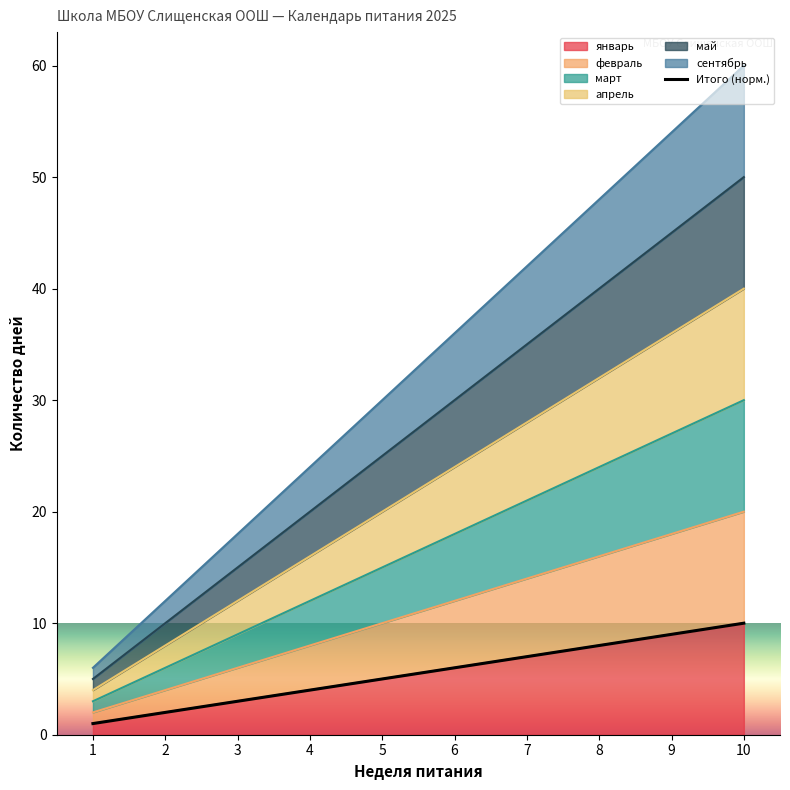

What is the value of the 8th point from the left?

8